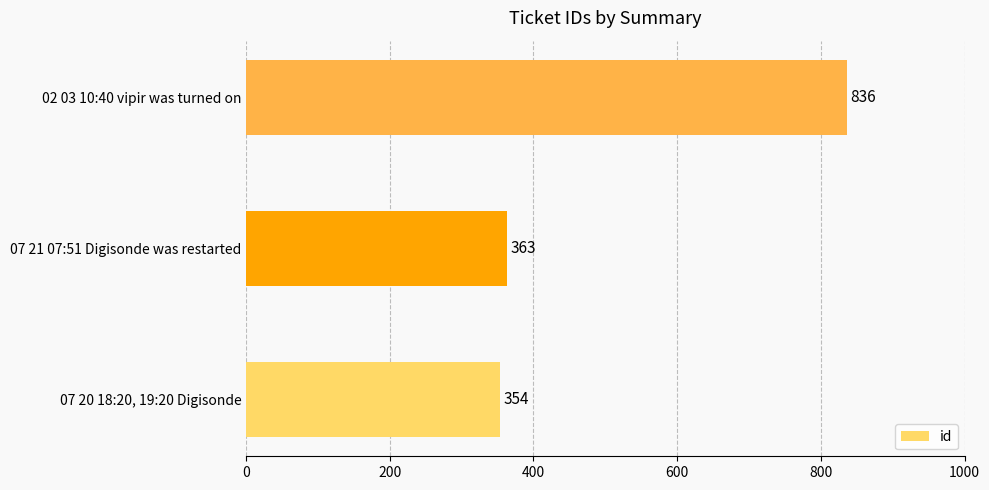

What is the ratio of the value at 07 20 18:20, 19:20 Digisonde to the value at 07 21 07:51 Digisonde was restarted?

1.0